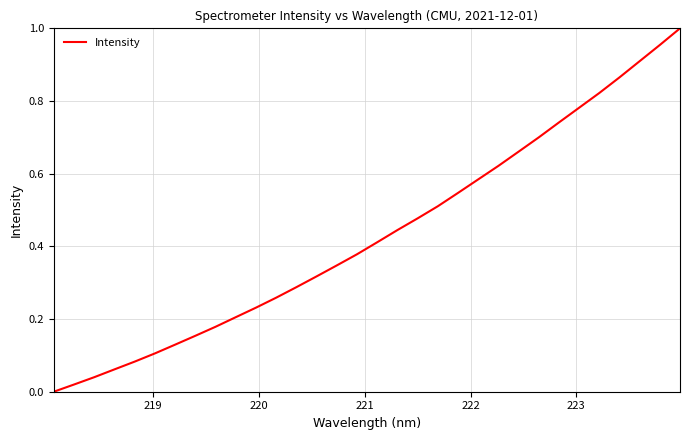

True or false: the data has more than 2 interior local peaks.

False